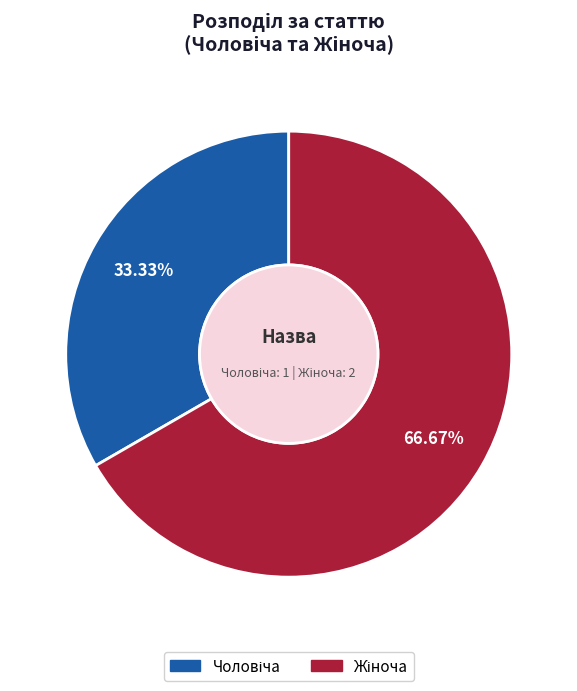

Is there a majority slice in this chart?

Yes